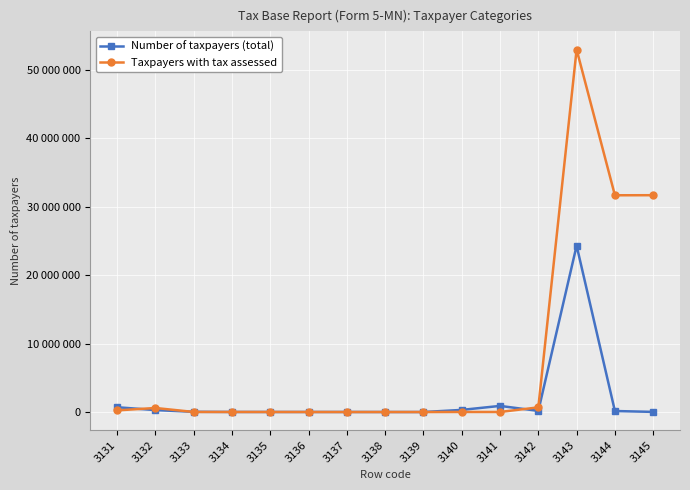

What are all the series names shown in the legend?

Number of taxpayers (total), Taxpayers with tax assessed